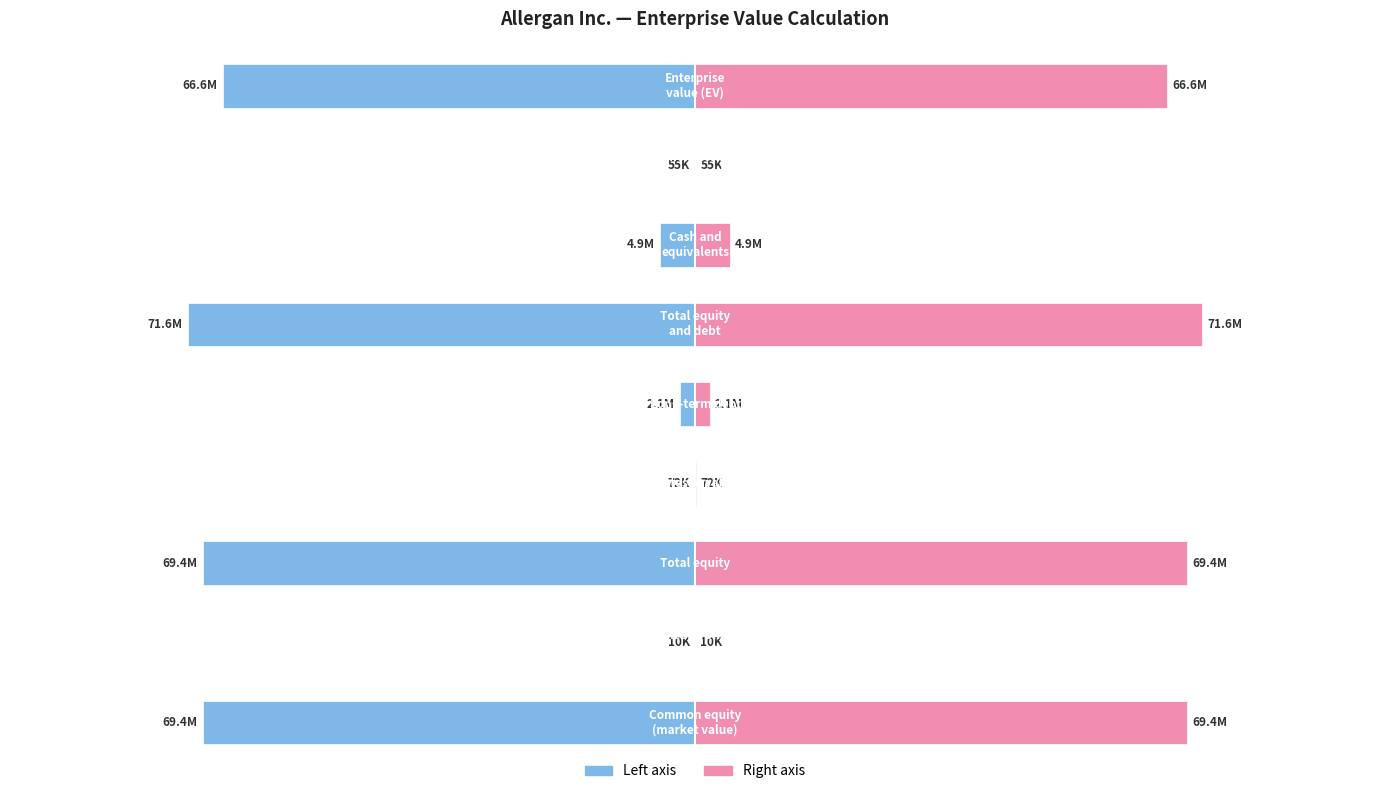

Reading left to right, transcribe all the data shown in this chart.

Value (US$ thousands): 0=-69390936	1=-10000	2=-69400936	3=-72100	4=-2085300	5=-71558336	6=-4911400	7=-55000	8=-66591936
Value (US$ thousands) (right): 0=69390936	1=10000	2=69400936	3=72100	4=2085300	5=71558336	6=4911400	7=55000	8=66591936